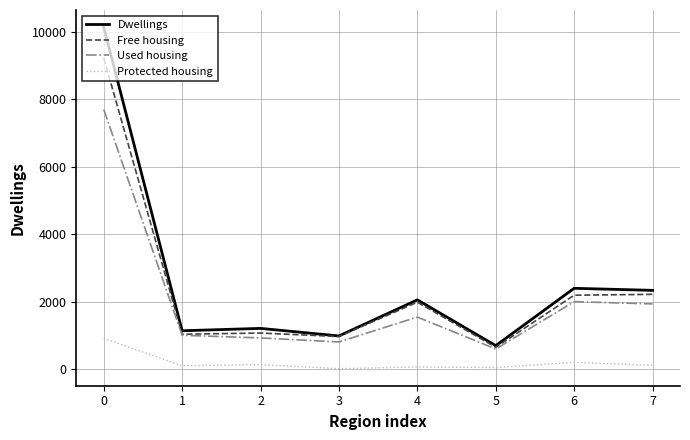

The value of Used housing at 0 is 11642. True or false?

False